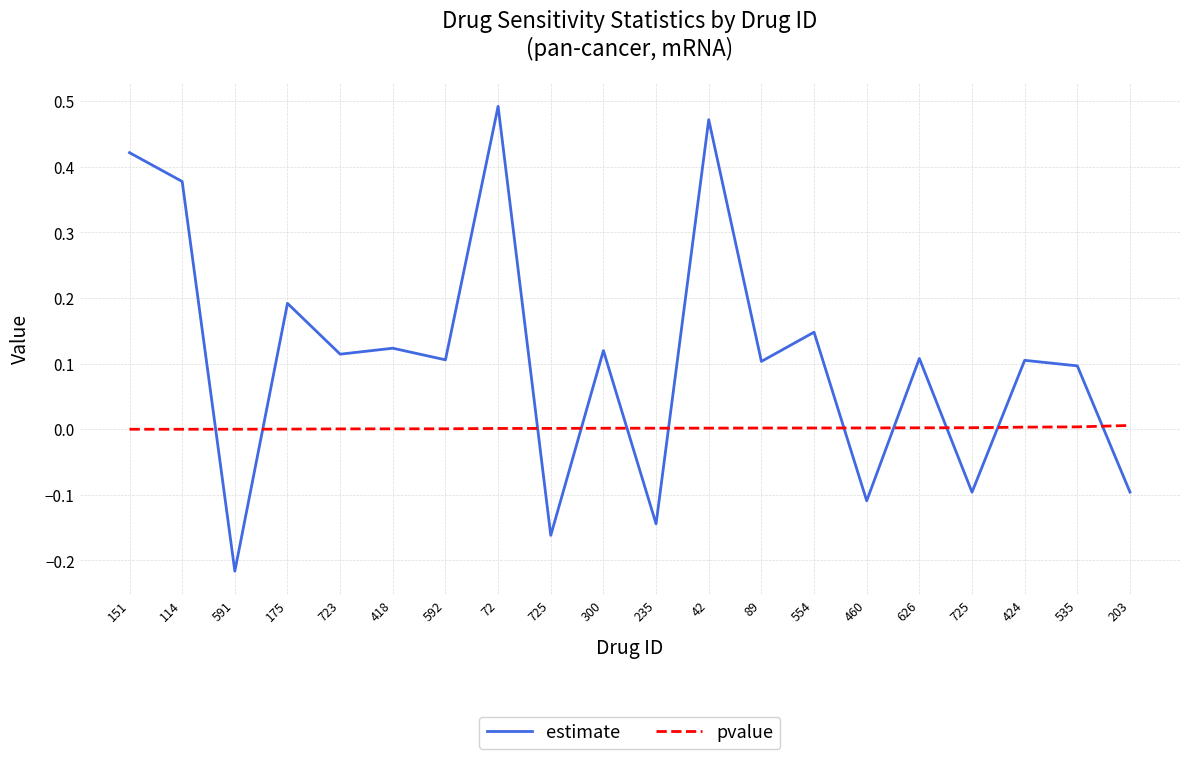

Which series has the largest range (max minus min)?

estimate